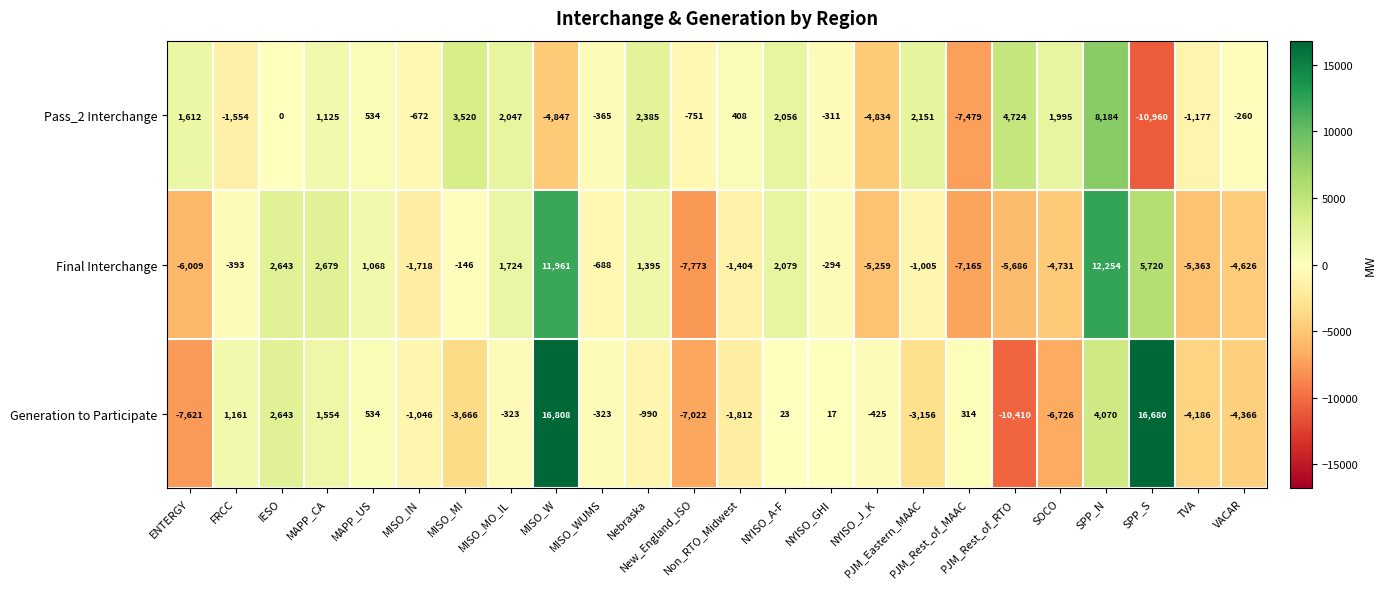

What is the maximum value shown in the chart?

16808